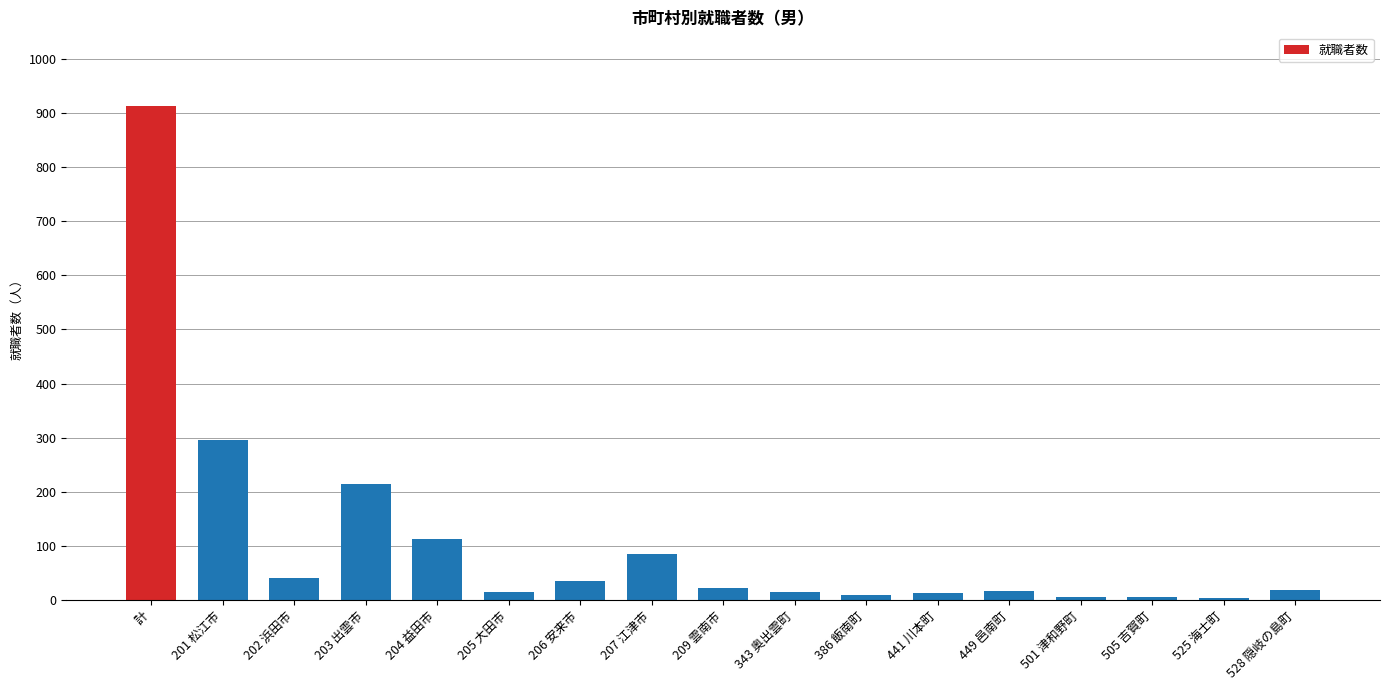

Which category has the highest value across all series?

計